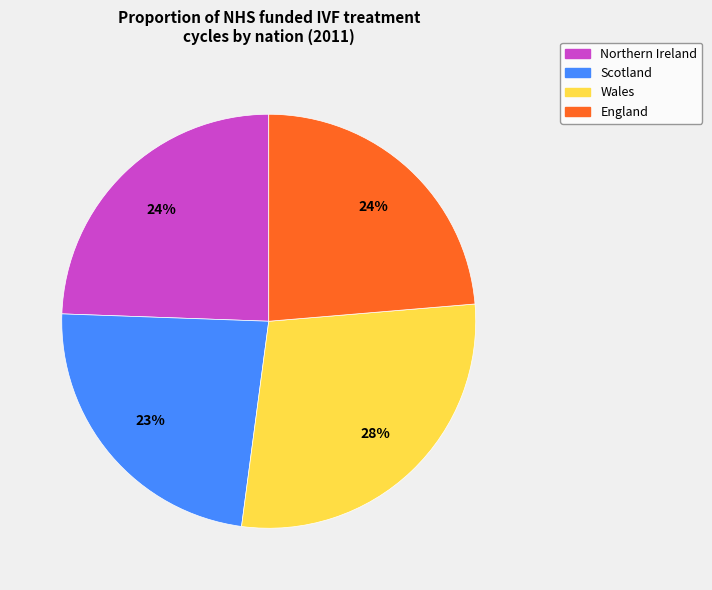

Does any single category account for the majority?

No